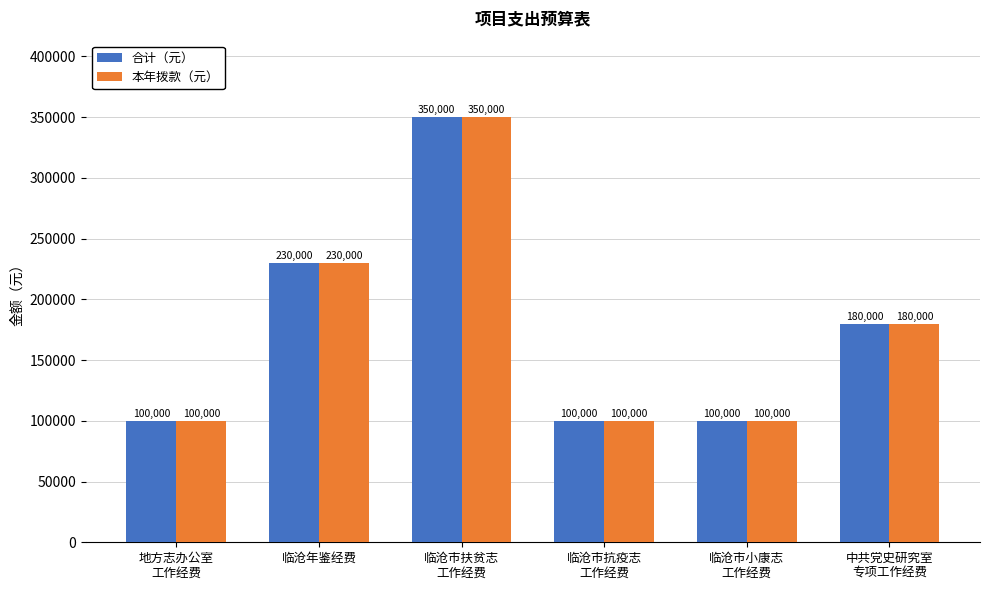

What is the minimum value shown in the chart?

100000